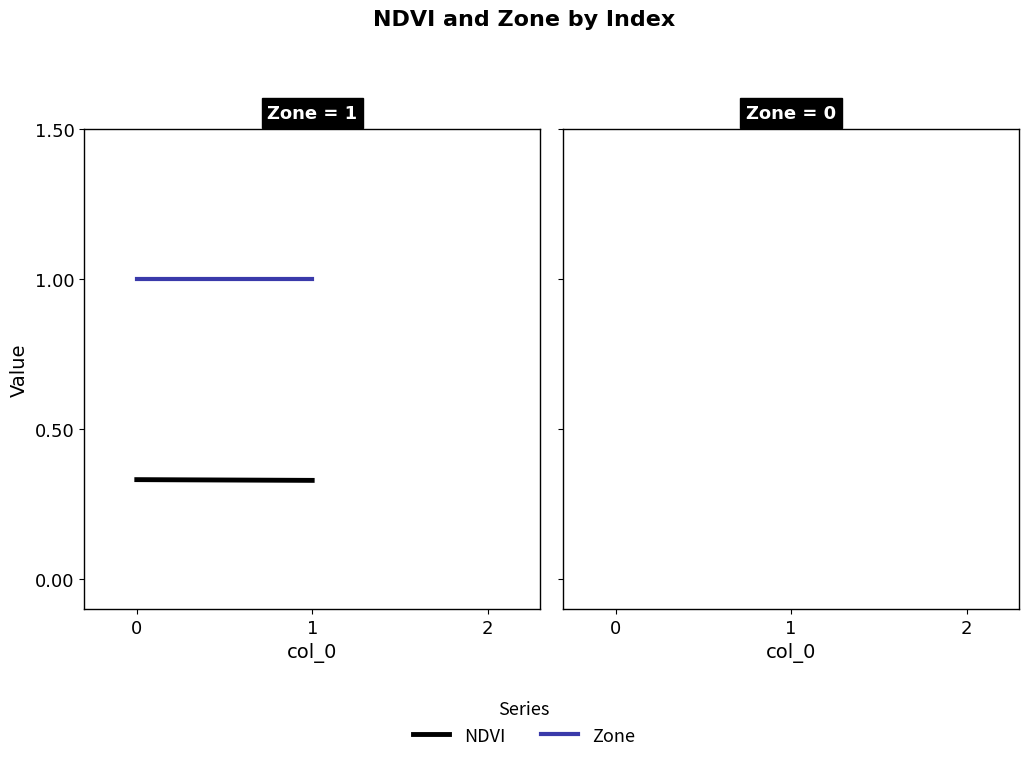

List the labels in order of NDVI value, smallest first.

1, 0